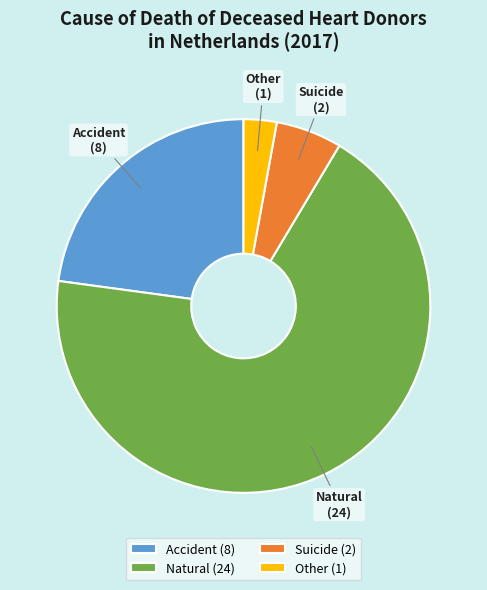

Is it true that Natural is 61% of the pie?

False